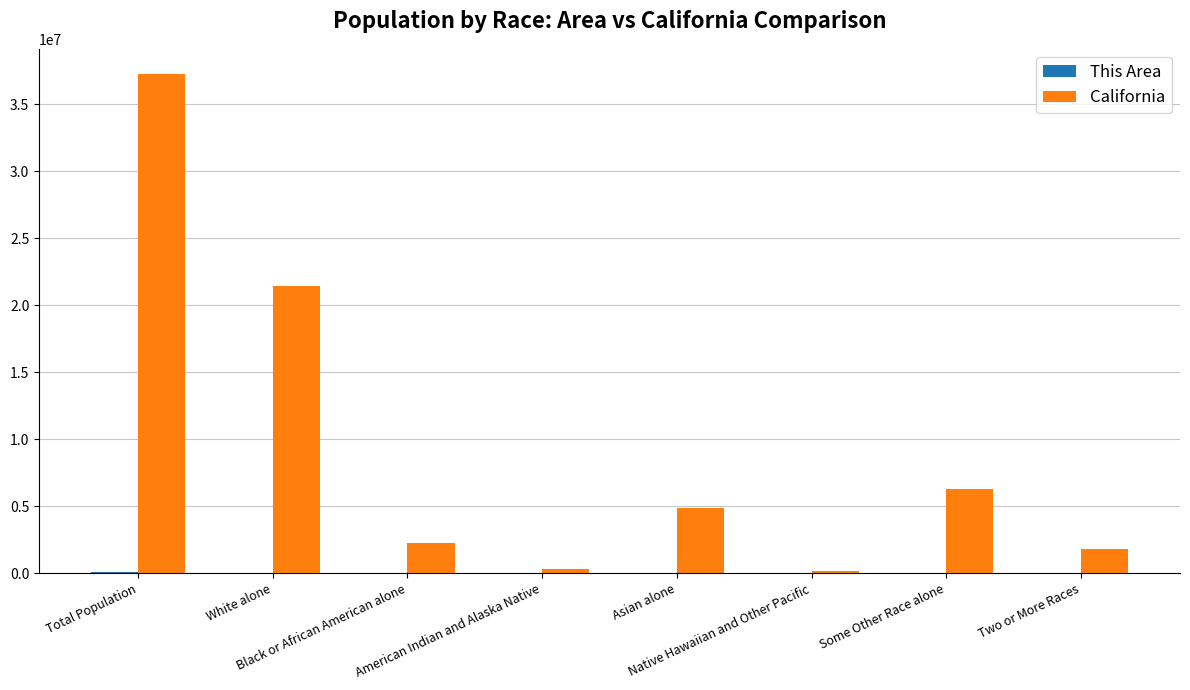

Which series has the largest total across all categories?

California